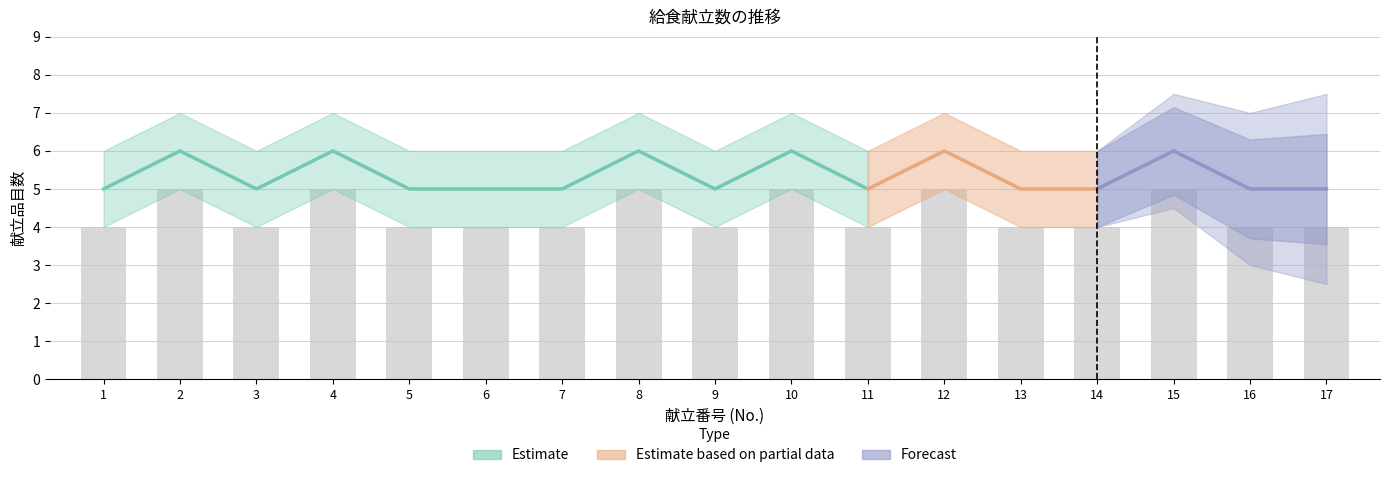

Reading right to left, list all the values displayed in this chart.

17=4	16=4	15=5	14=4	13=4	12=5	11=4	10=5	9=4	8=5	7=4	6=4	5=4	4=5	3=4	2=5	1=4